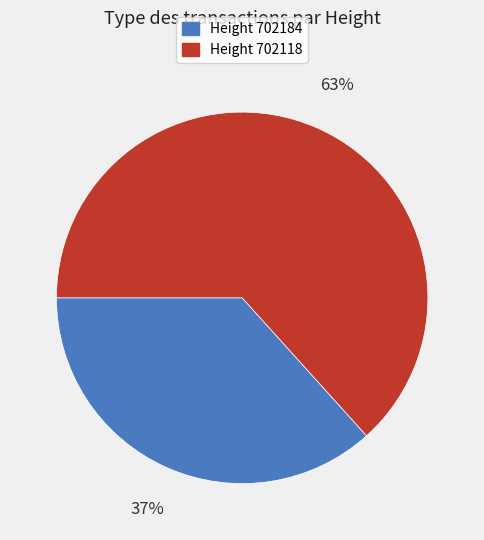

Does any single category account for the majority?

Yes